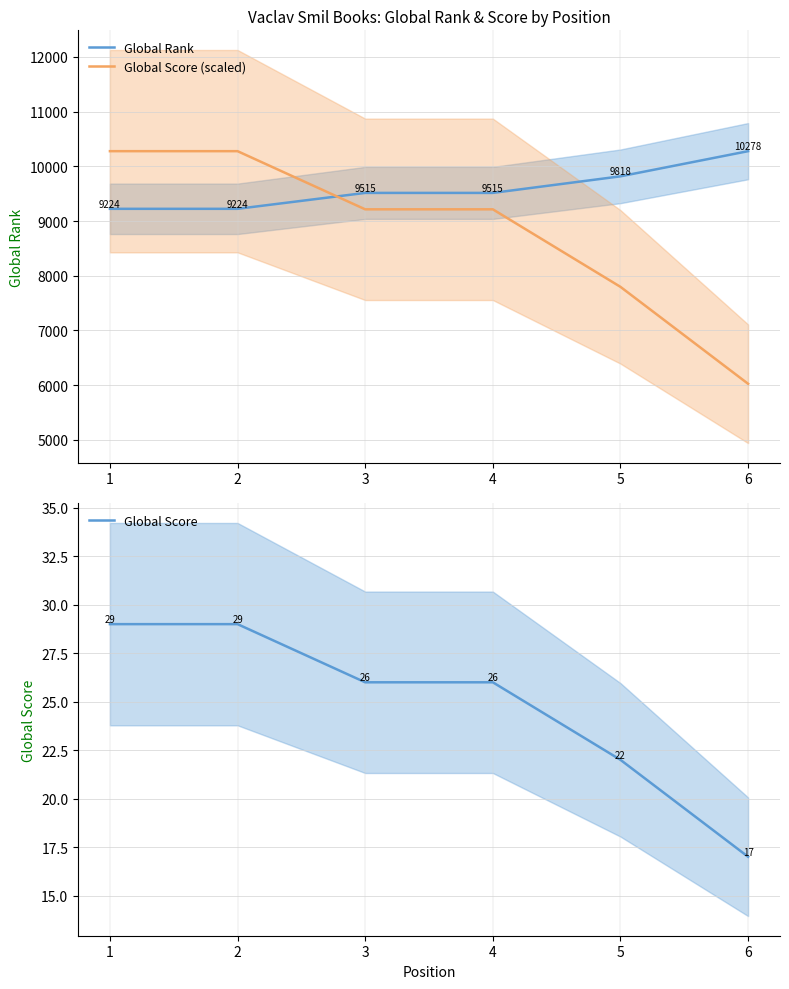

Which series has the largest total across all categories?

Global Rank